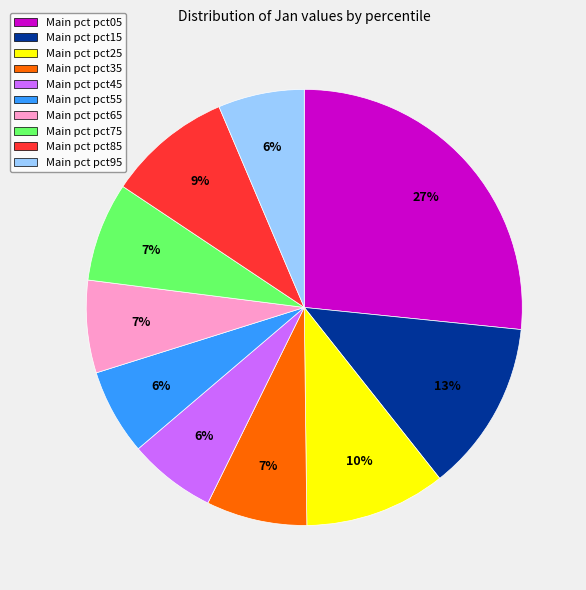

Which category has the biggest portion of the pie?

Main pct pct05